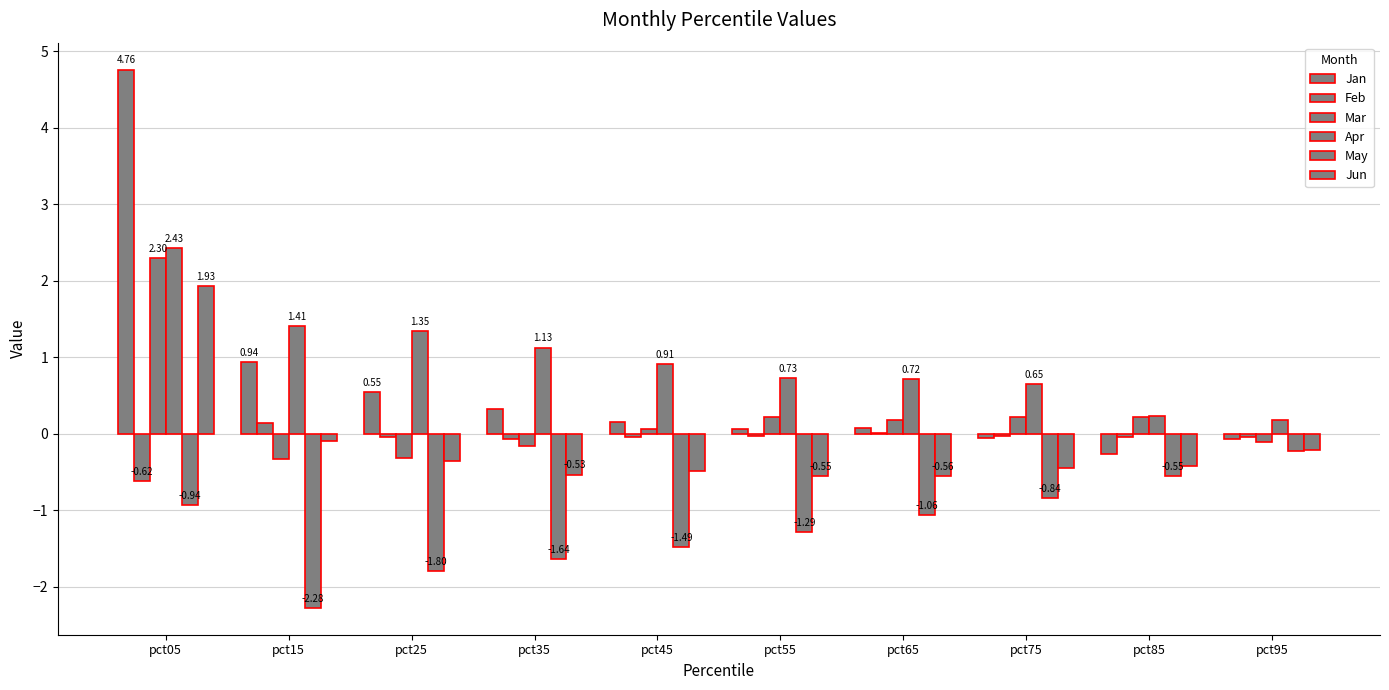

Count the number of data series in this chart.

6